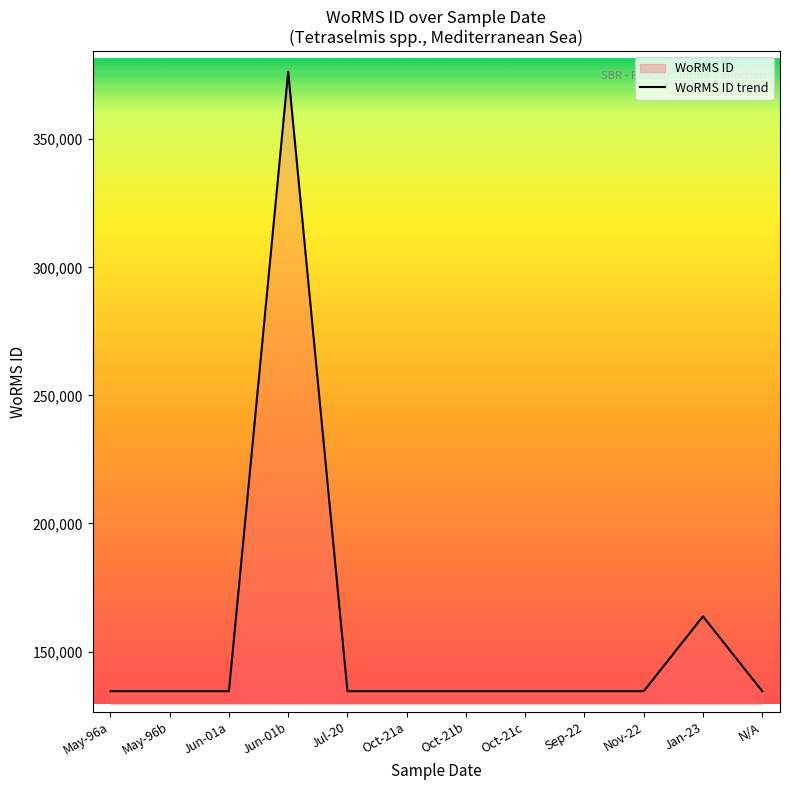

The chart shows a value of 134526 at N/A. True or false?

True